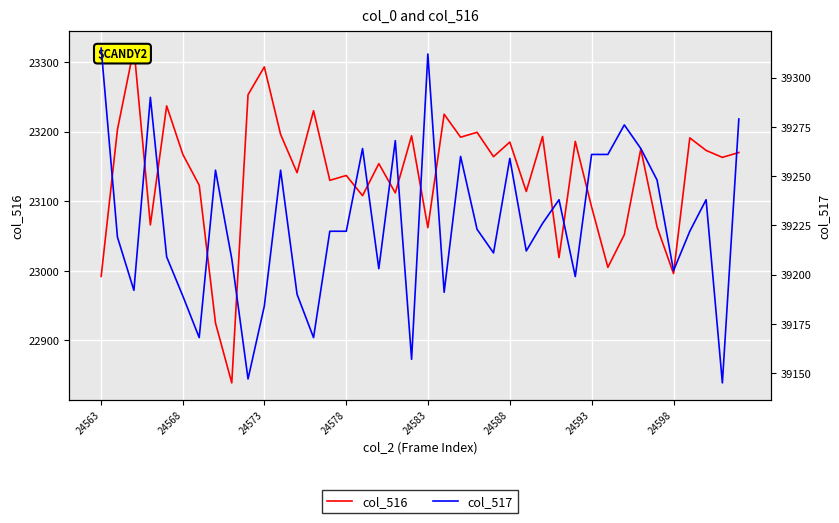

True or false: col_517 has a value of 56556 at 26.

False